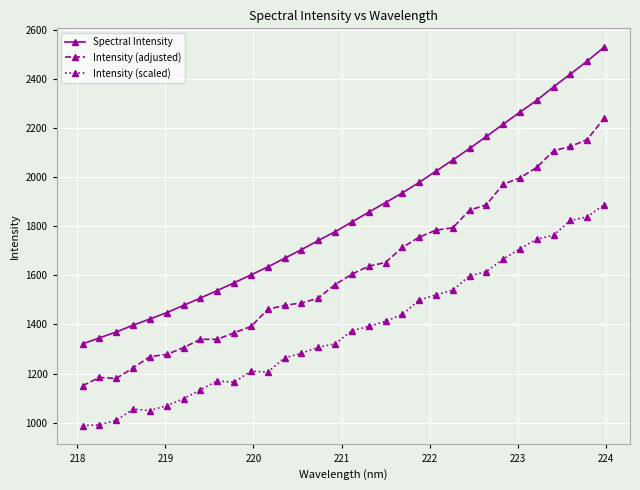

True or false: Spectral Intensity and Intensity (scaled) cross at least once.

False